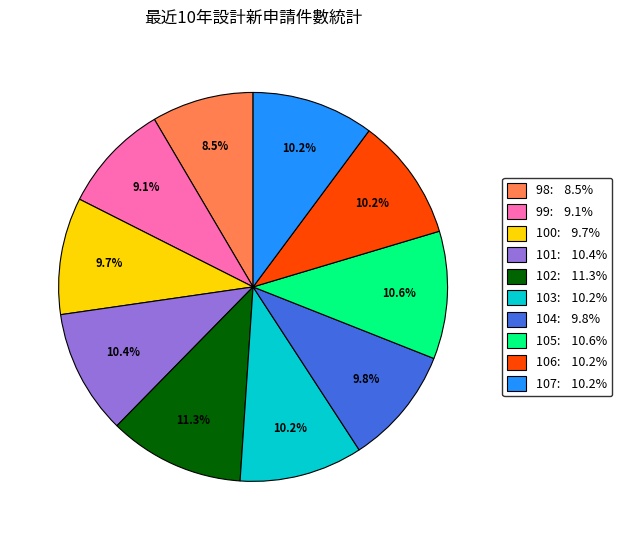

Is the sum of 100 and 99 greater than half?

No